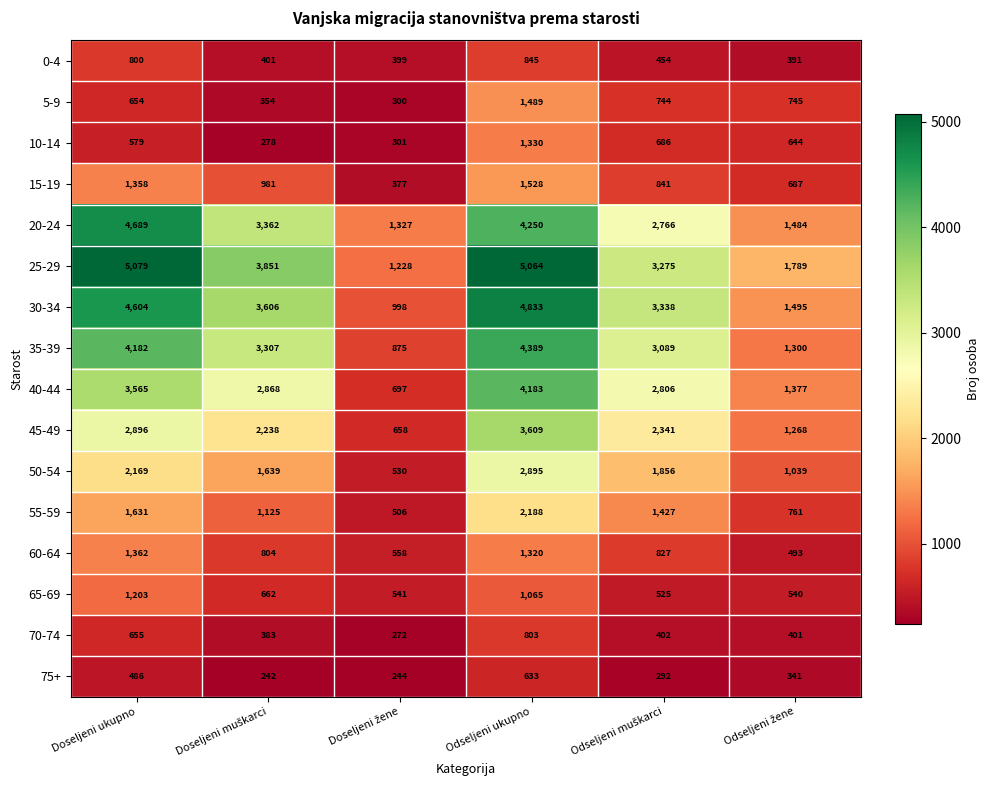

What is the sum of all 45-49 values?

13010